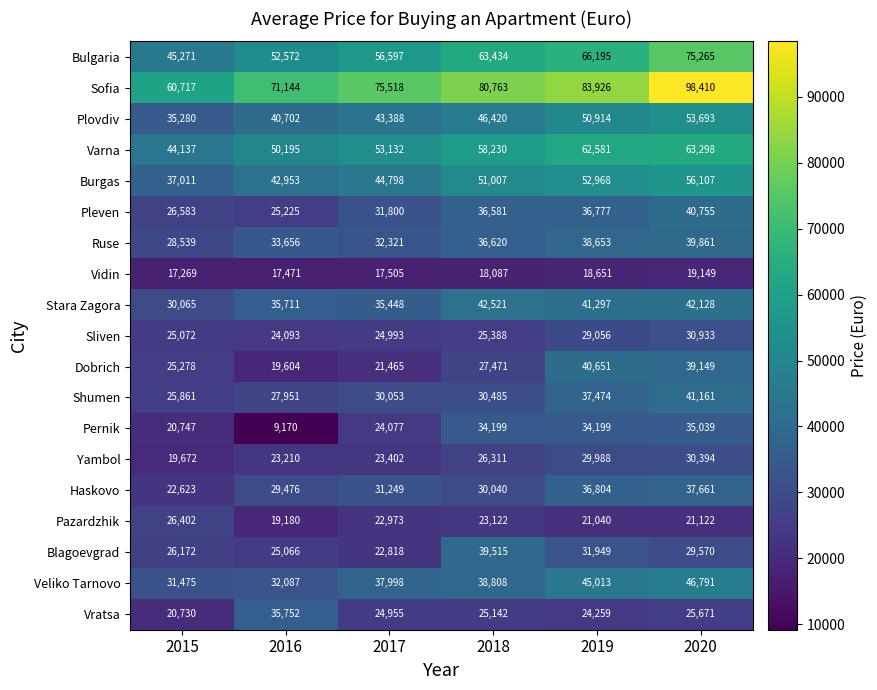

Is it true that Shumen equals 70312 at 2020?

False